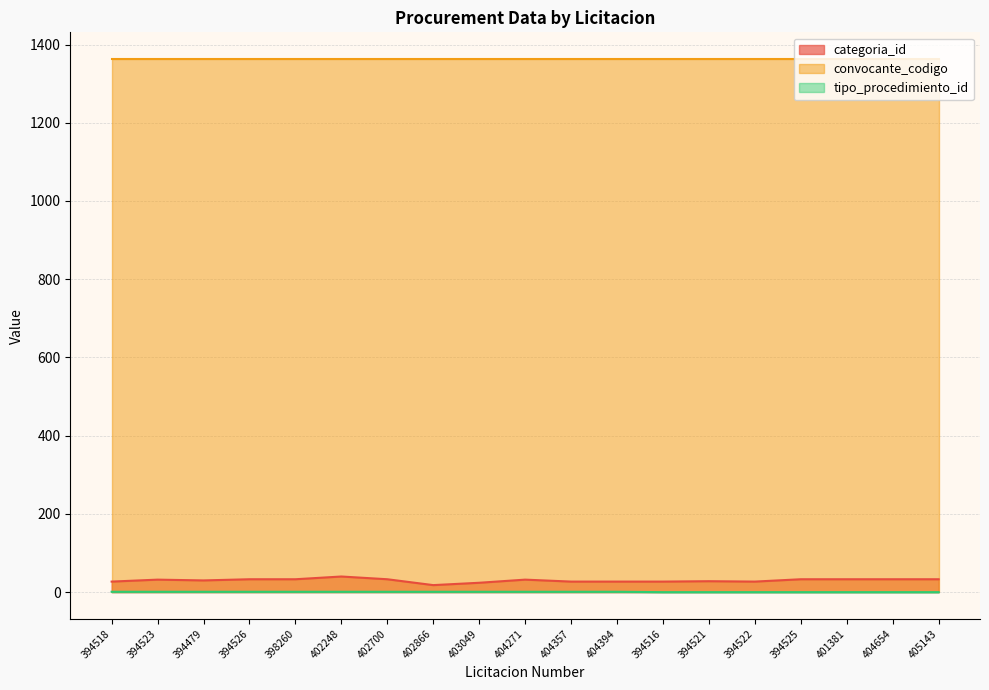

What is the label of the 13th point from the left?

394516